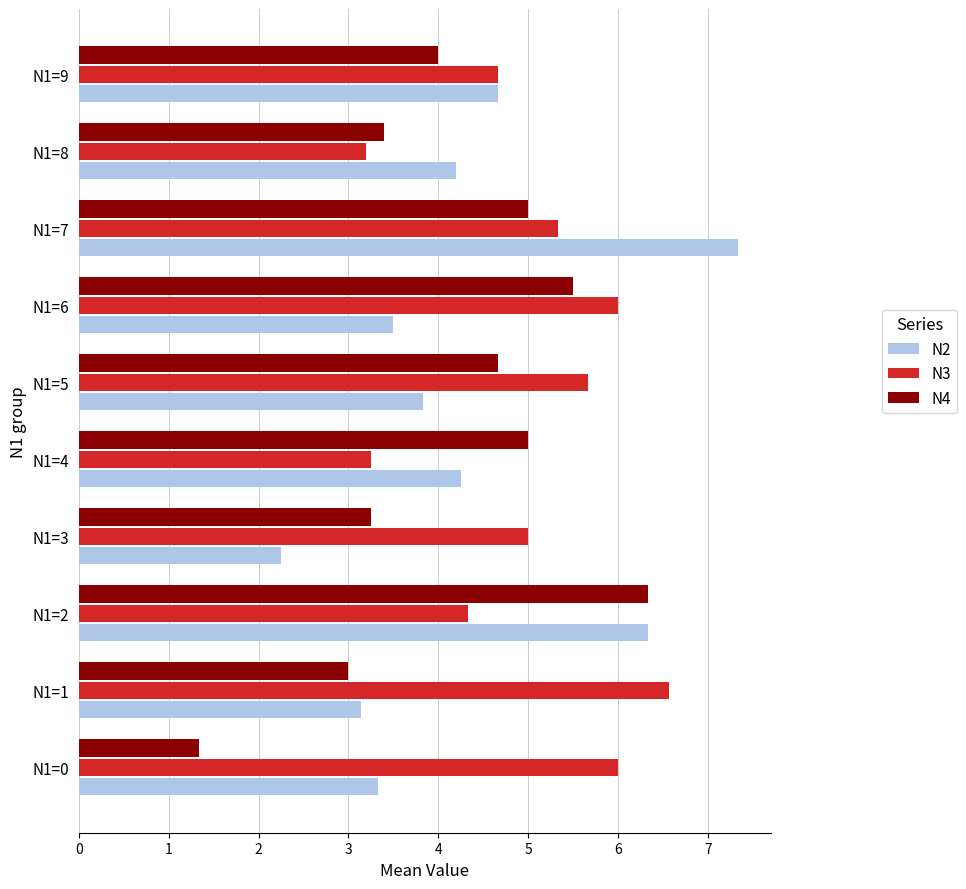

Count the number of data series in this chart.

3